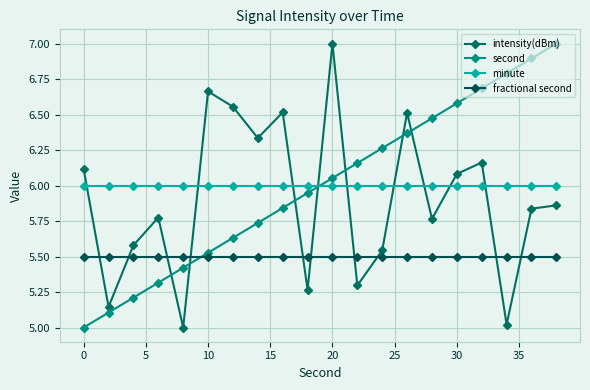

What are all the series names shown in the legend?

intensity(dBm), second, minute, fractional second